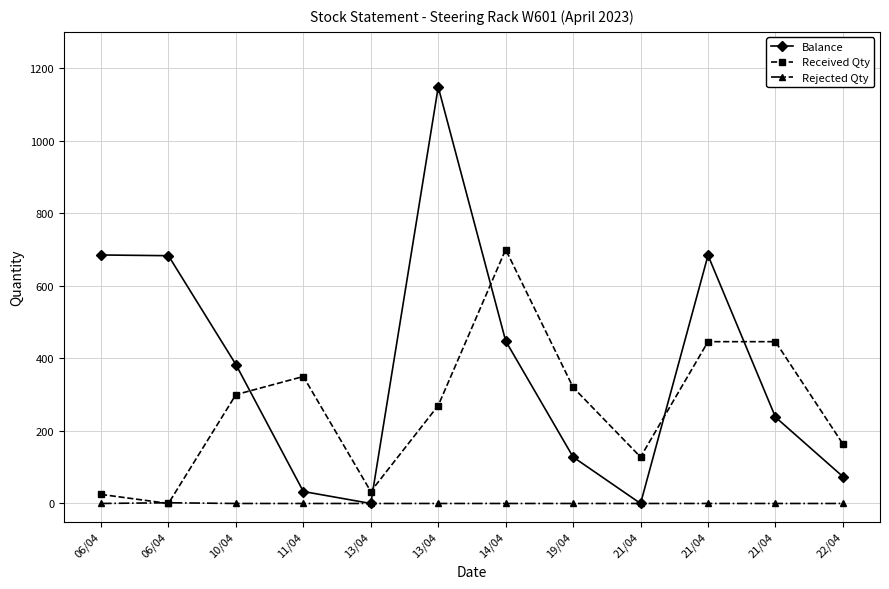

True or false: Balance and Received Qty cross at least once.

True